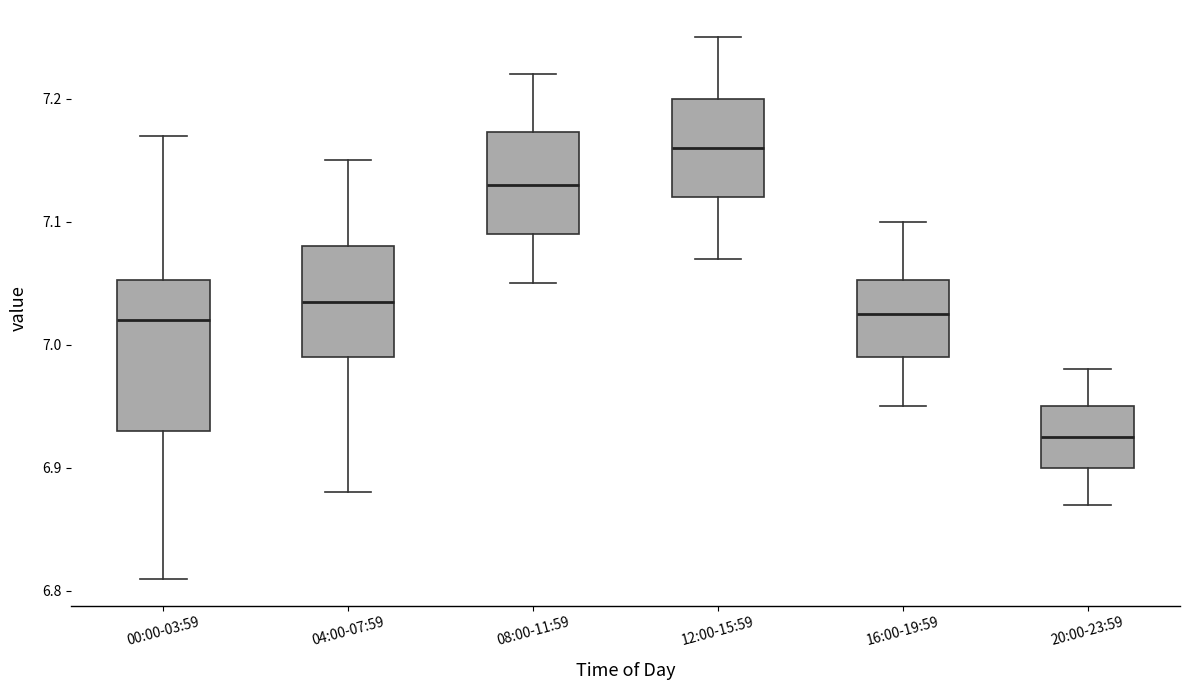

Which box's median line is the highest?

12:00-15:59